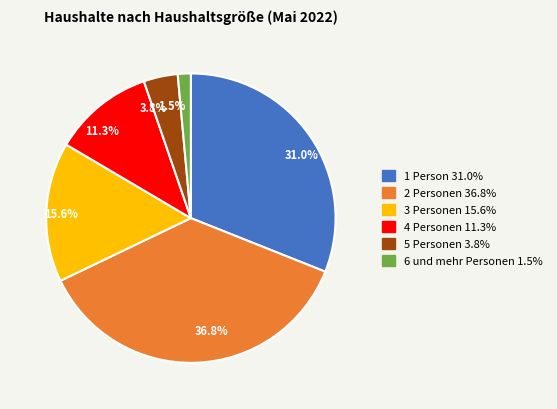

Which has a higher value, 15.6% or 36.8%?

36.8%